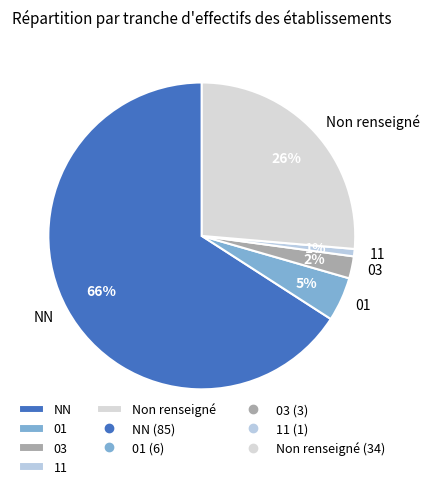

How many slices are in this pie chart?

5